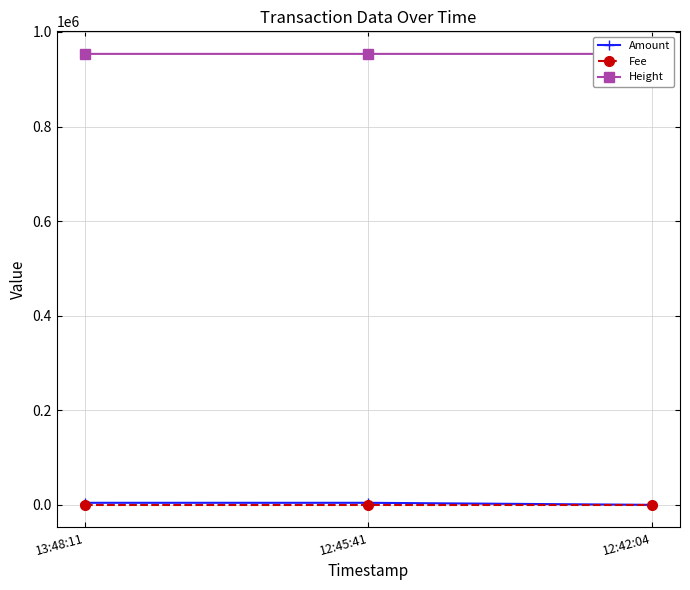

What is the sum of the Amount values at 12:42:04 and 12:45:41?

4356.9